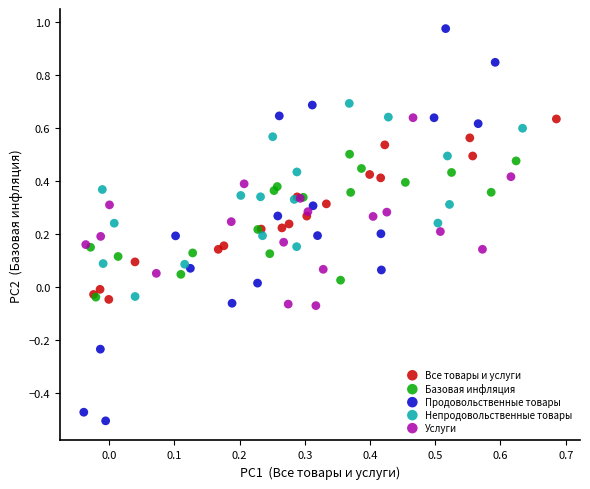

Which series has the largest Y range (max minus min)?

Продовольственные товары